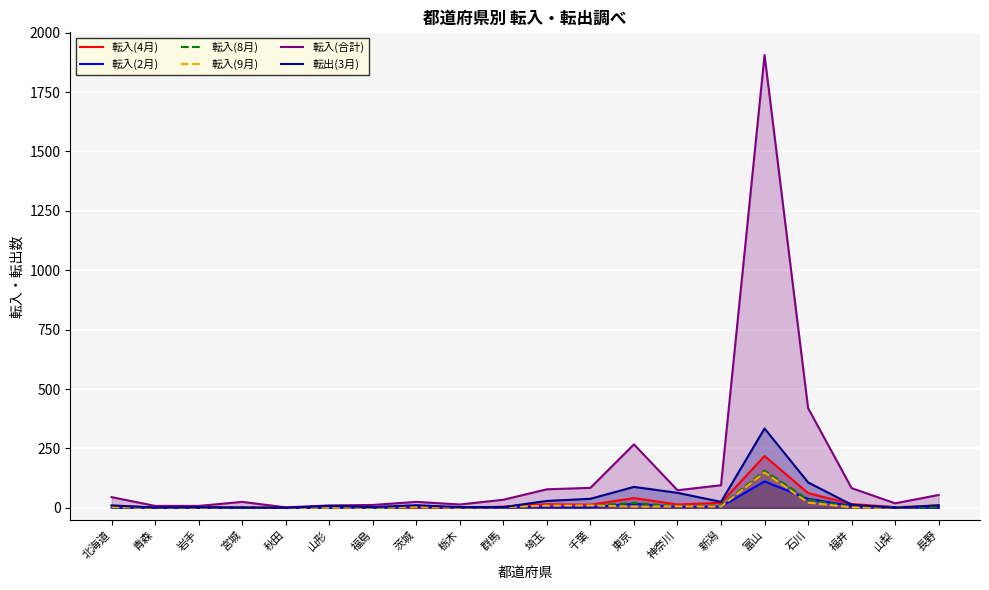

How many categories are shown in the chart?

20